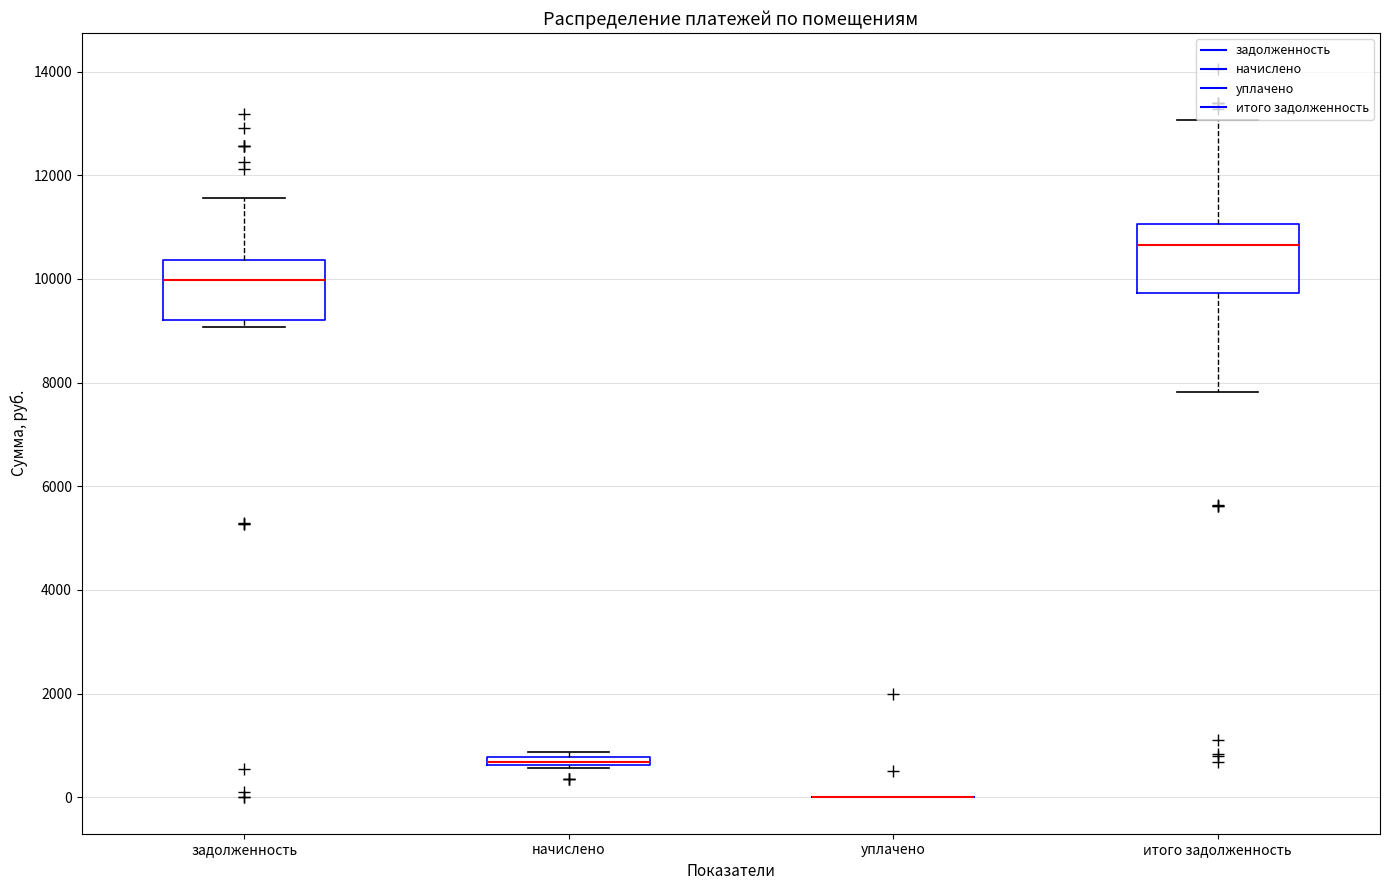

Where is the lower edge of the box for начислено on the y-axis? The values are not printed on the chart, so give them approximately, as read against the axis.

600